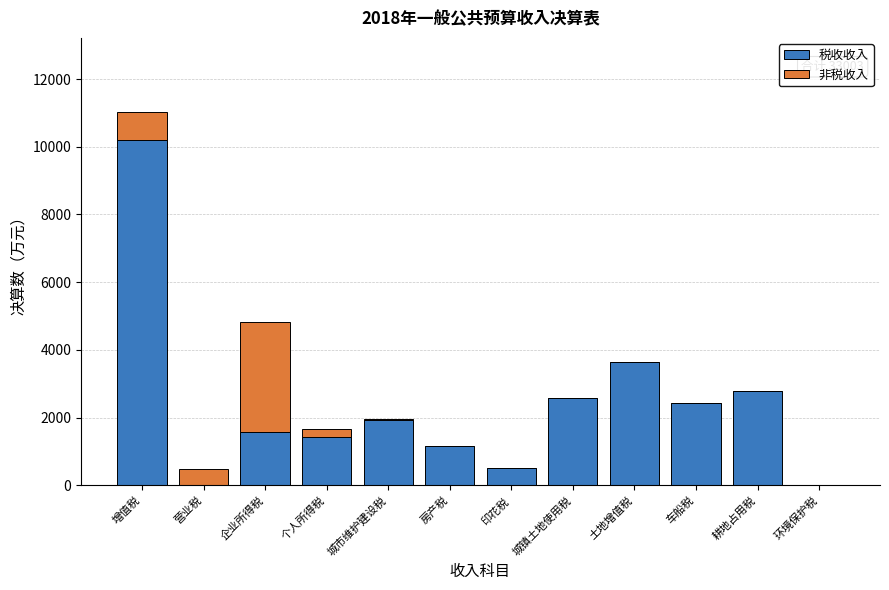

What is the total value across all series at 增值税?

11014